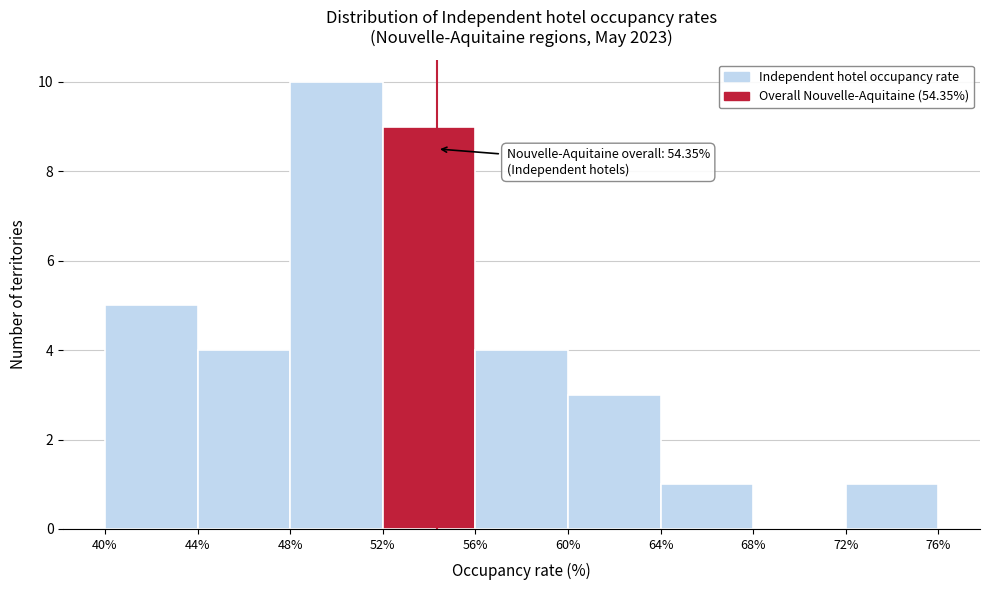

Which range on the x-axis has the tallest bar?

48% to 52%